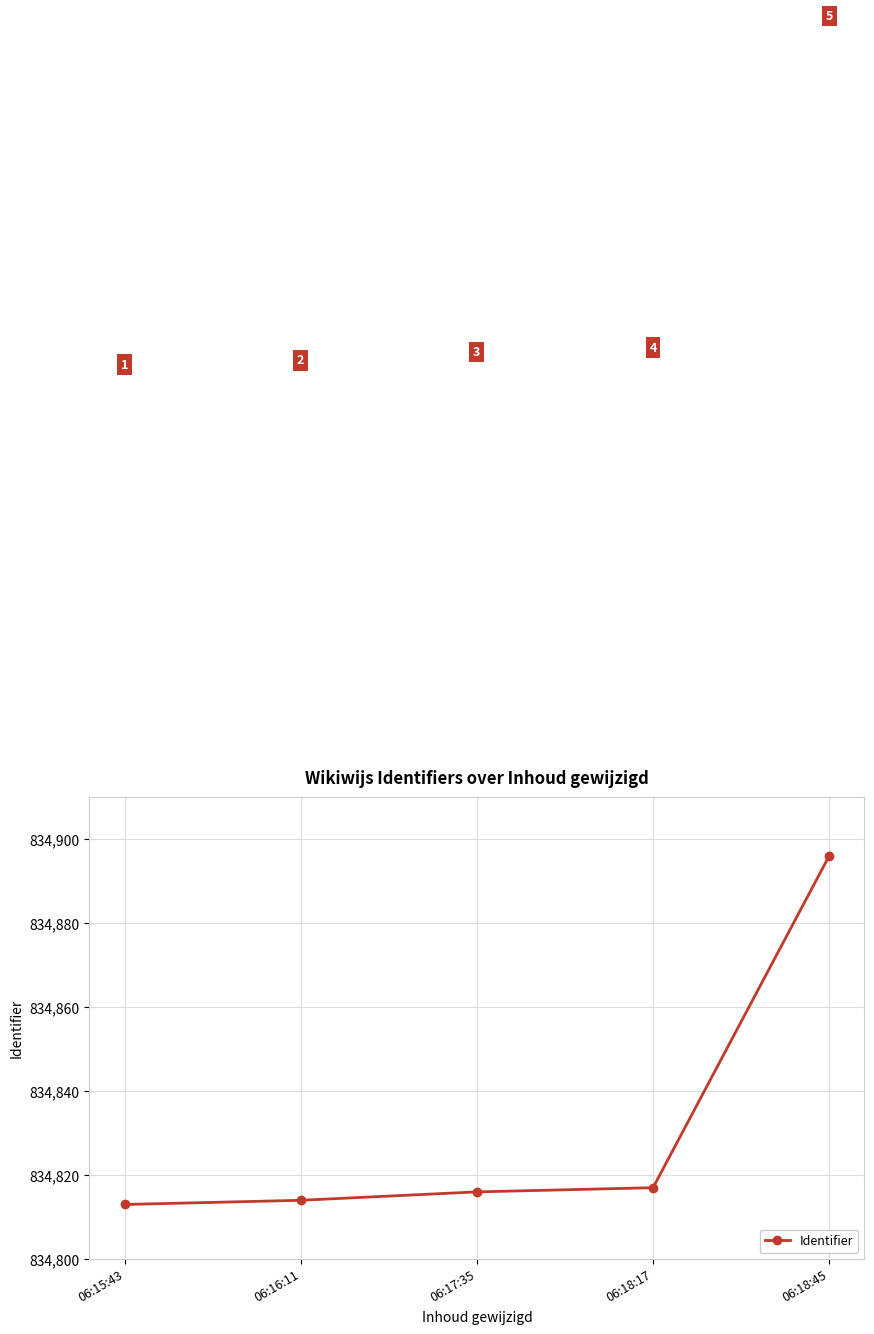

Does the chart display data point markers on the line(s)?

Yes